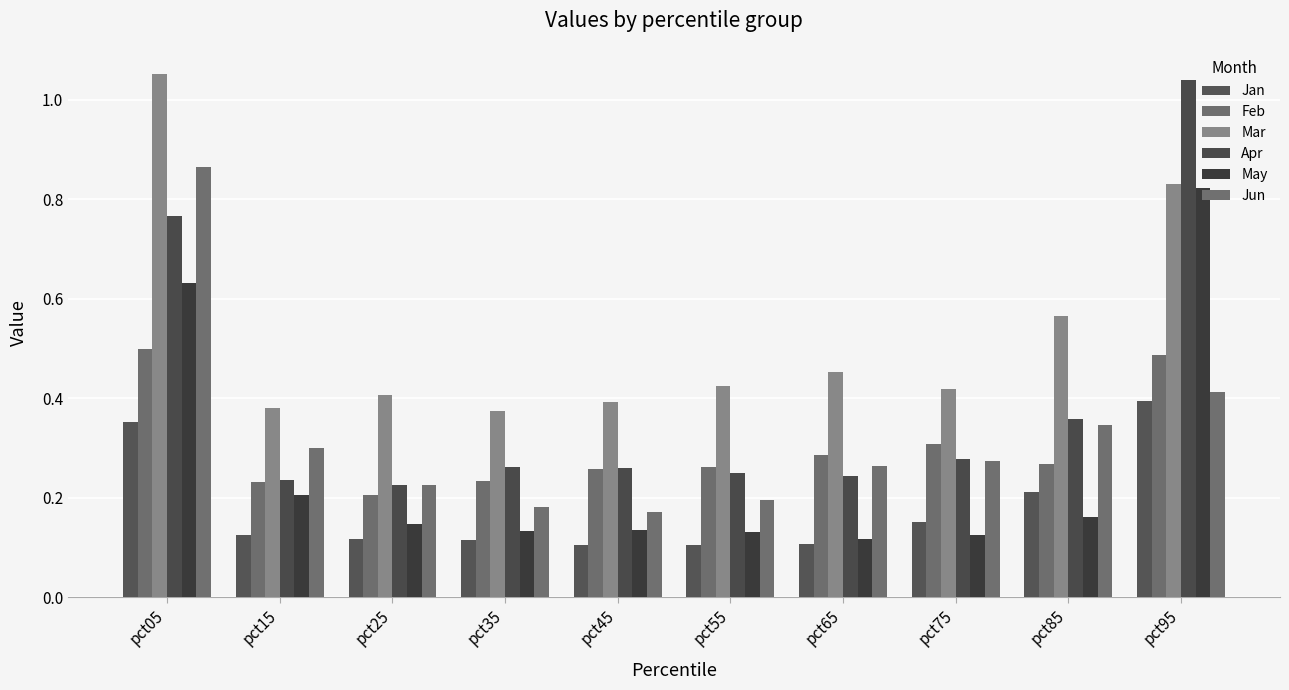

What is the average value of the Apr series?

0.4